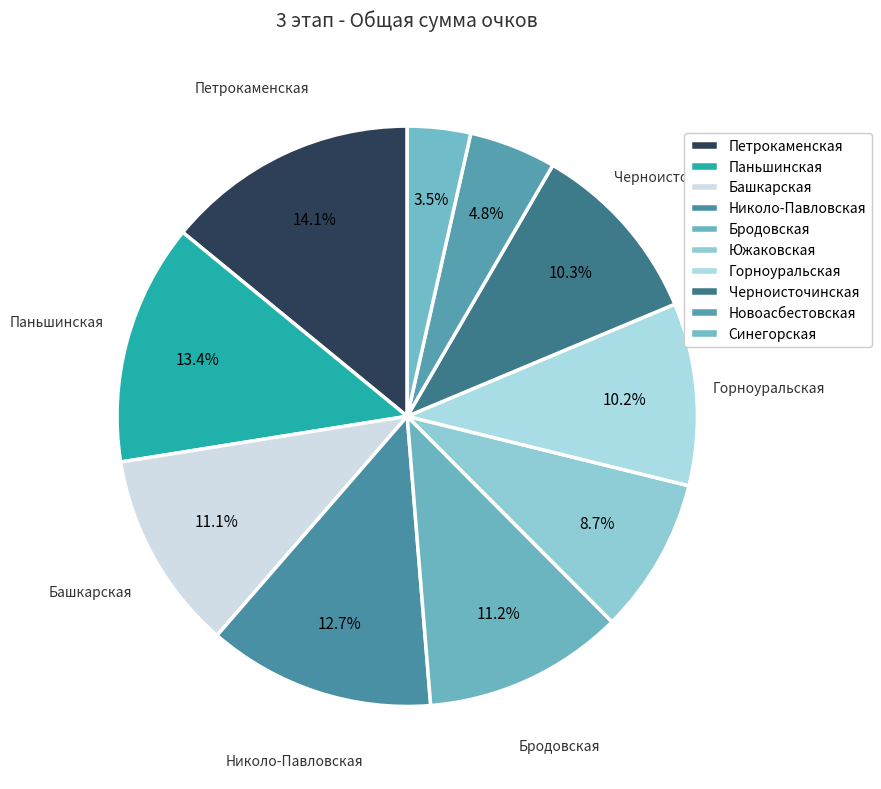

Count the number of slices in the pie.

10